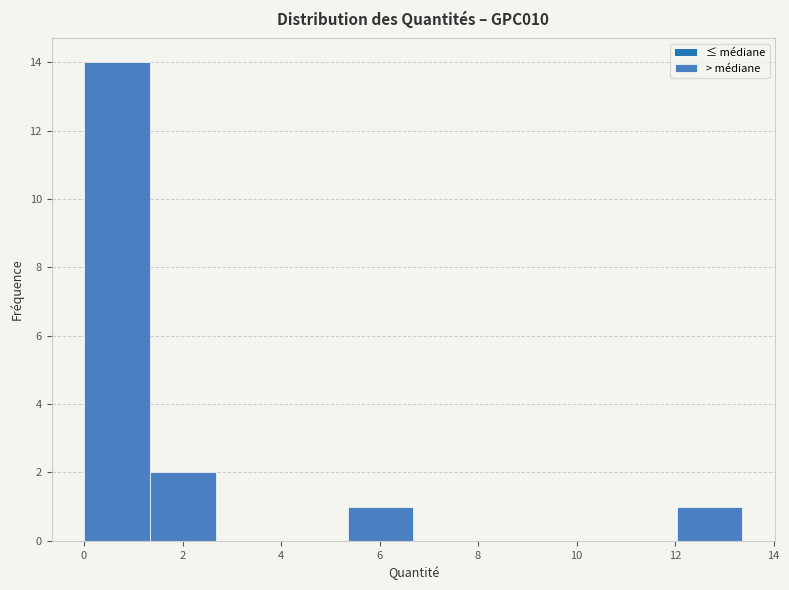

How tall is the bar that spans 1.4 to 2.6 on the x-axis? Neither the bar edges nor the heights are printed on the chart, so give them approximately, as read against the axes.

2